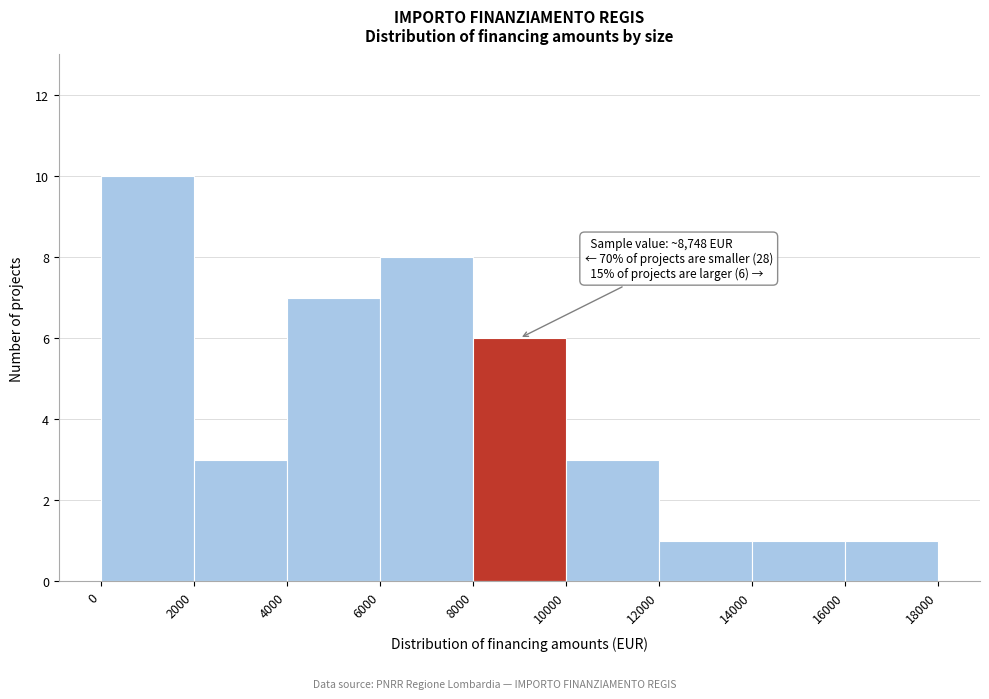

Over which range of the x-axis is the bar tallest?

0 to 2000